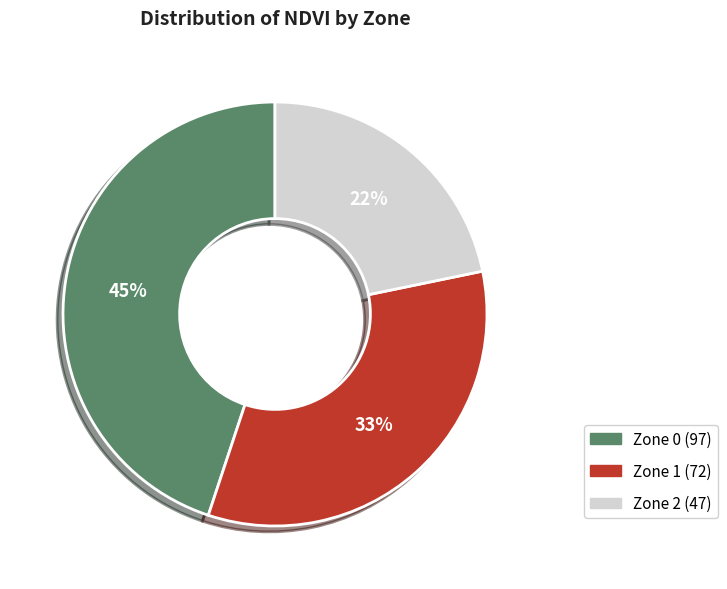

To the nearest percent, what is the combined percentage of Zone 2 and Zone 0?

67%